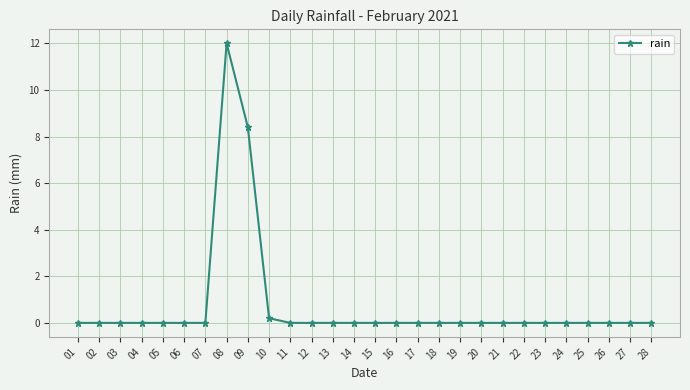

What is the difference between the maximum and minimum values?

12.0